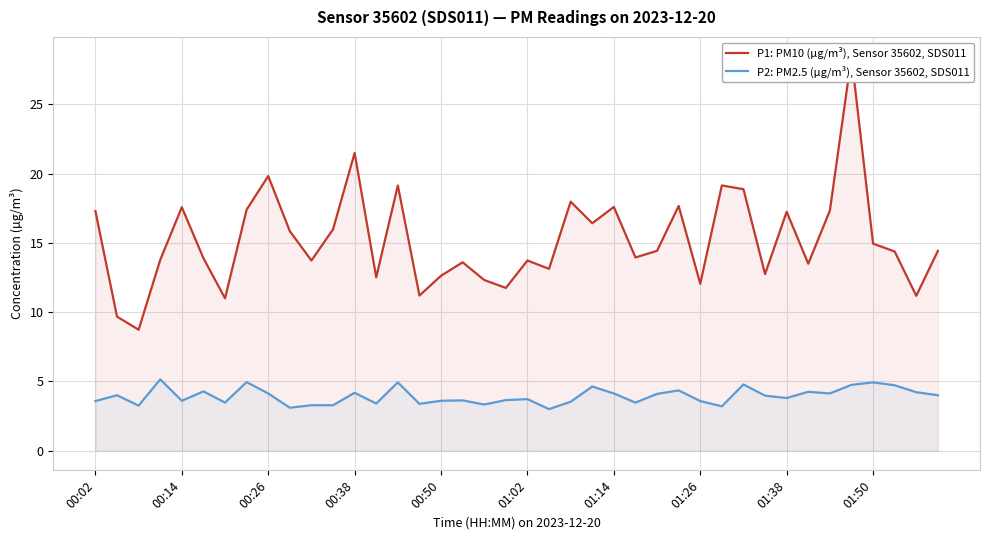

What is the highest value of the P2: PM2.5 (µg/m³), Sensor 35602, SDS011 series?

5.2